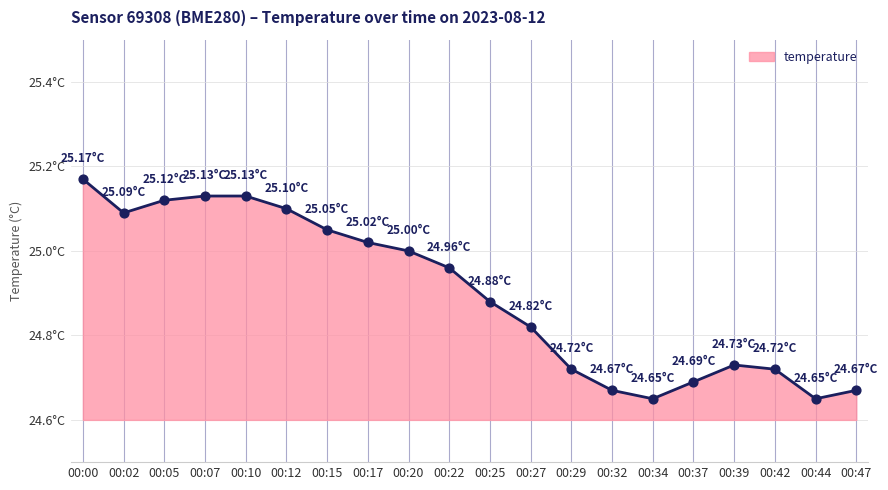

What is the change in value from 00:10 to 00:42?

-0.4